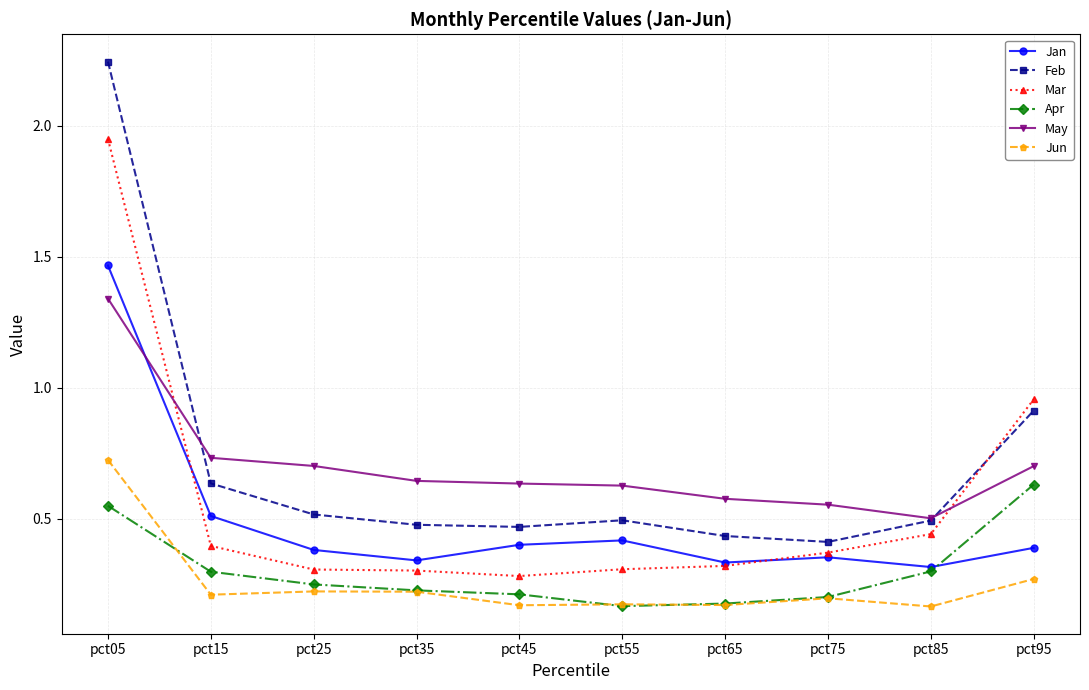

What is the total value across all series at pct05?

8.3